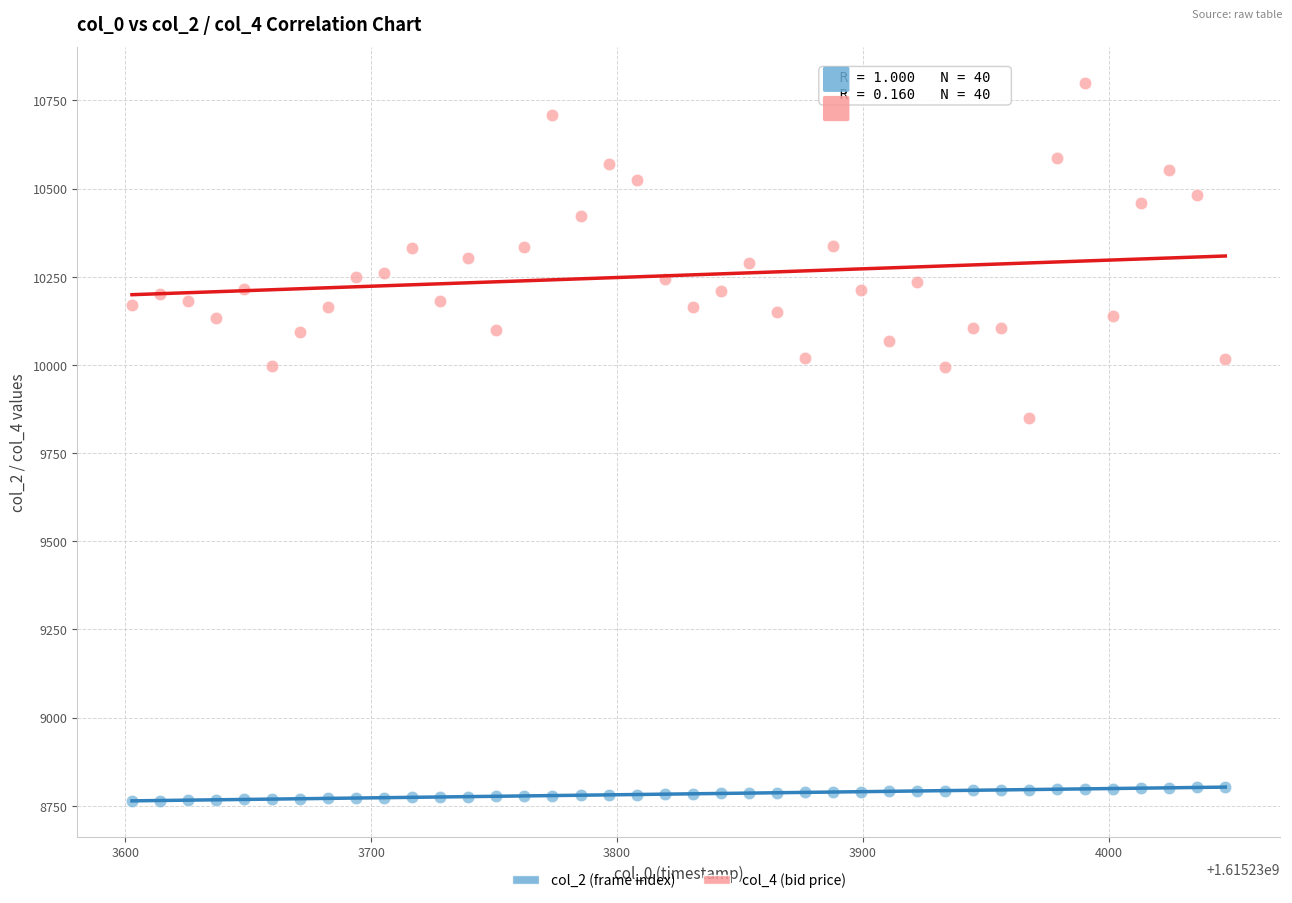

Which series reaches the minimum Y coordinate?

col_2 (frame index)